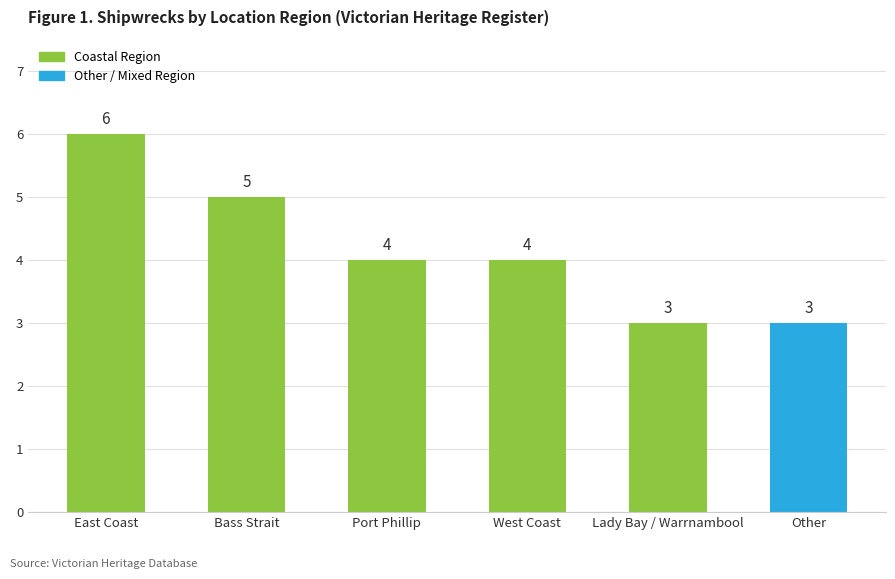

True or false: the data shows 6 at East Coast.

True